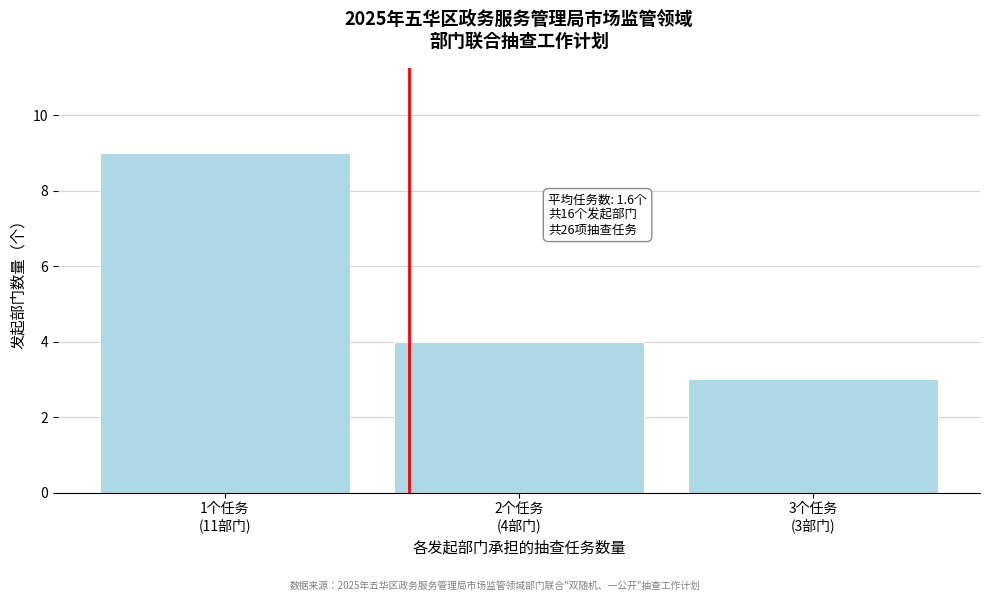

Reading right to left, extract all data points from this chart.

3	4	9